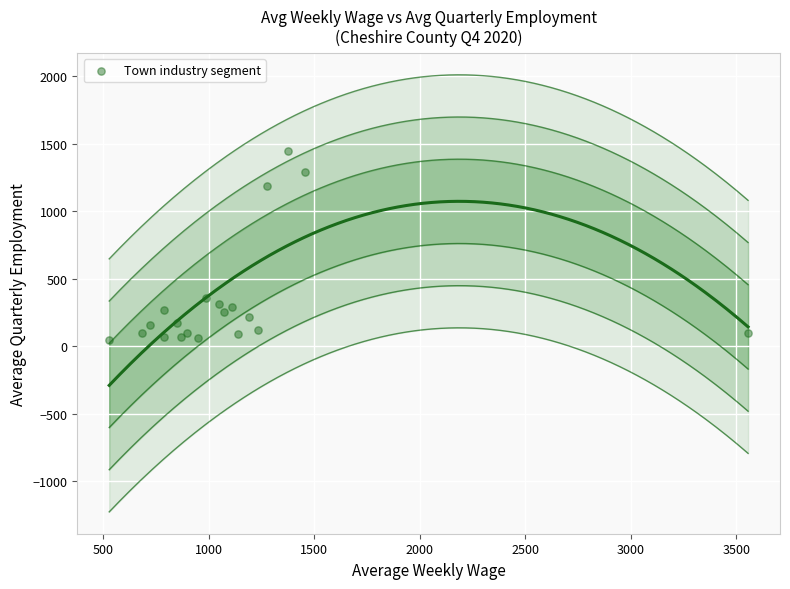

What Y value in the scatter plot is closest to 743?

358